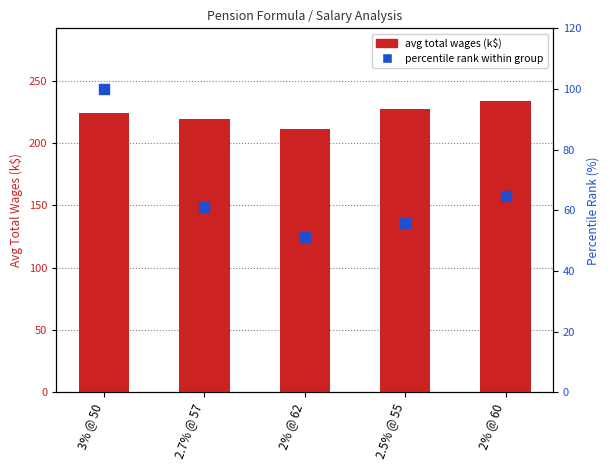

What is the maximum value shown in the chart?

233.5